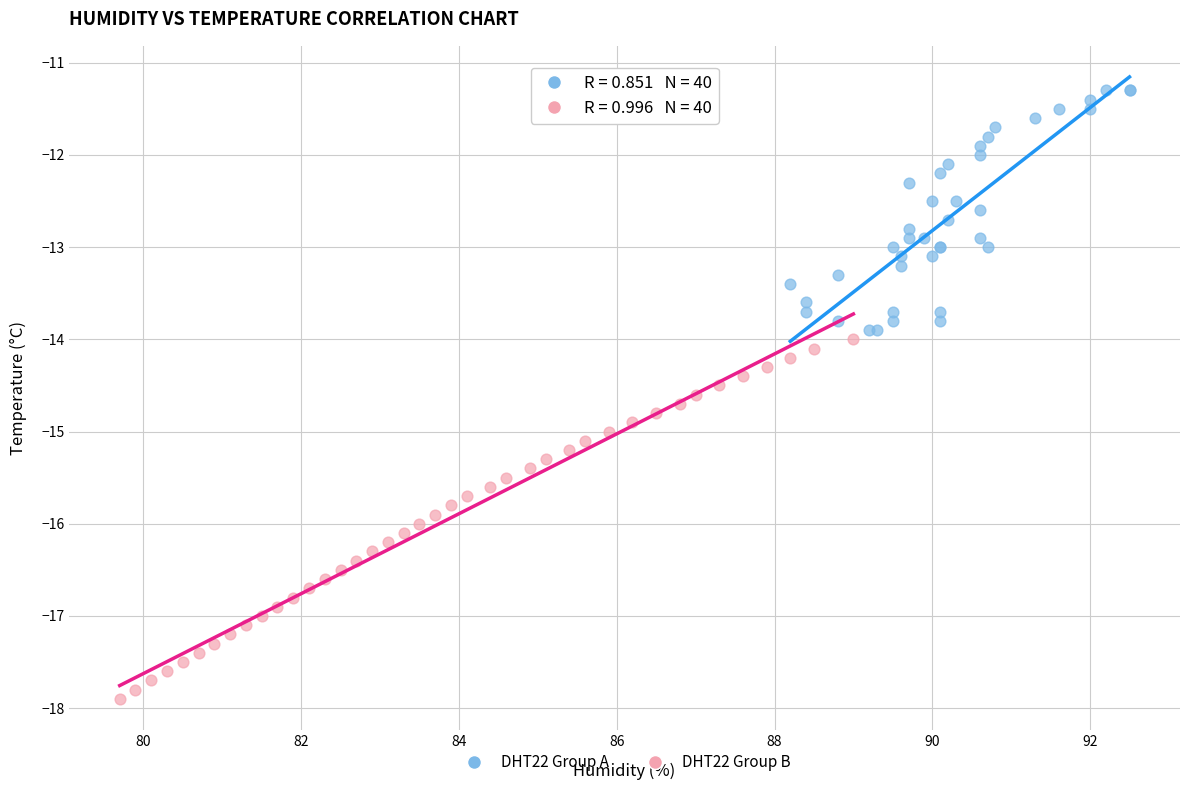

Which series has the widest spread of Y values?

DHT22 Group B